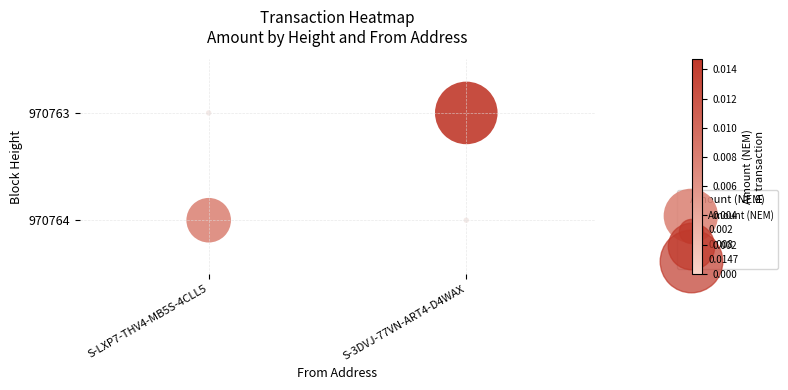

How many data points does each series have?

2